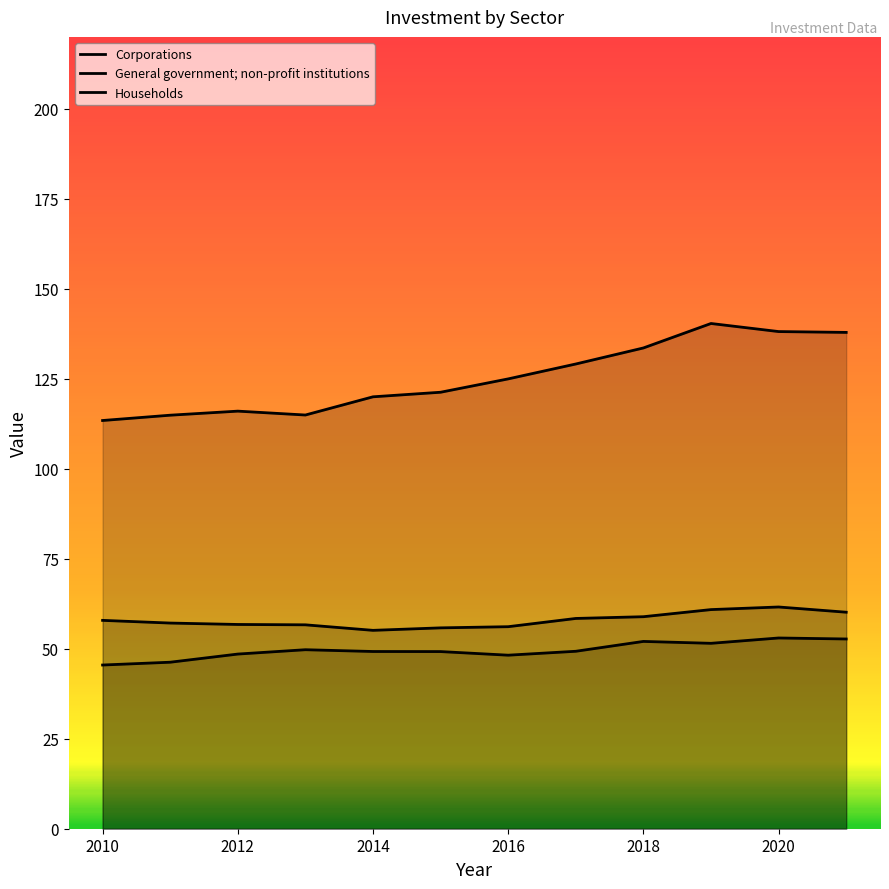

True or false: General government; non-profit institutions has a value of 61.6 at 2020.

True